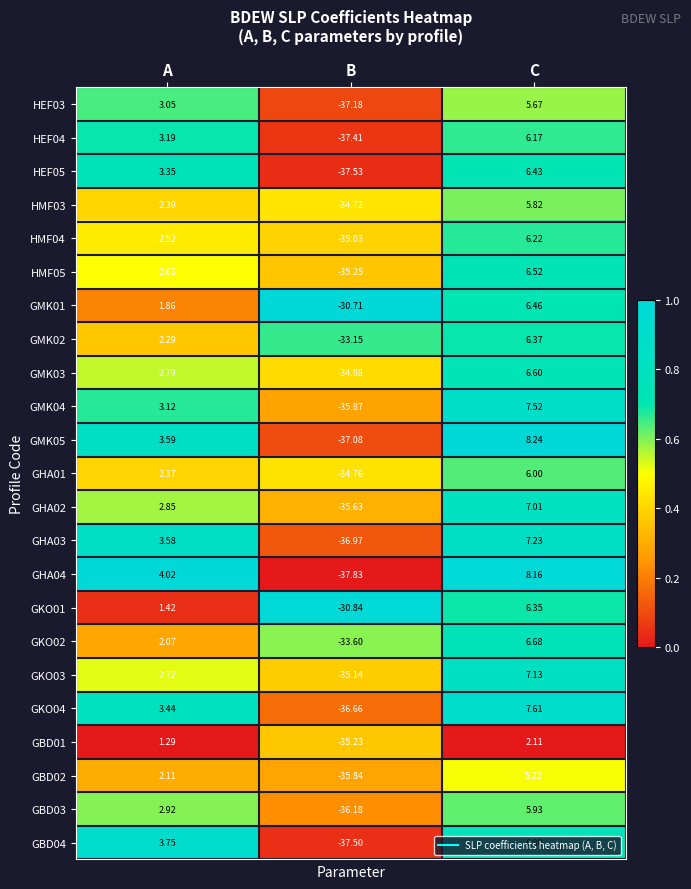

Is the value of GKO01 at A greater than the value of GHA01 at C?

No